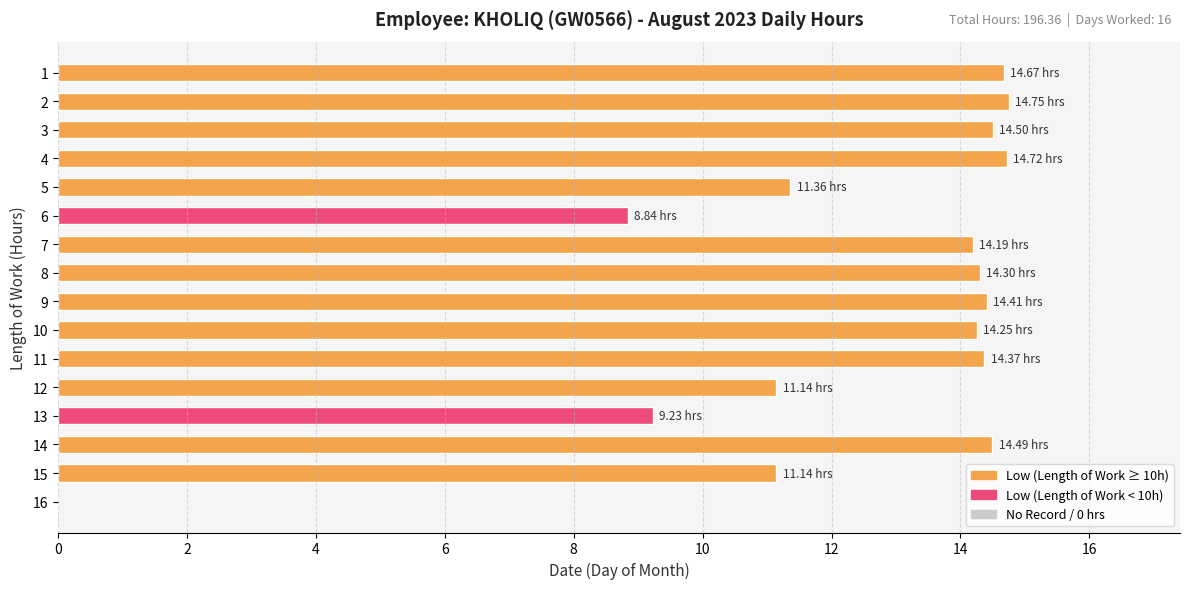

Between 6 and 10, which is larger?

10